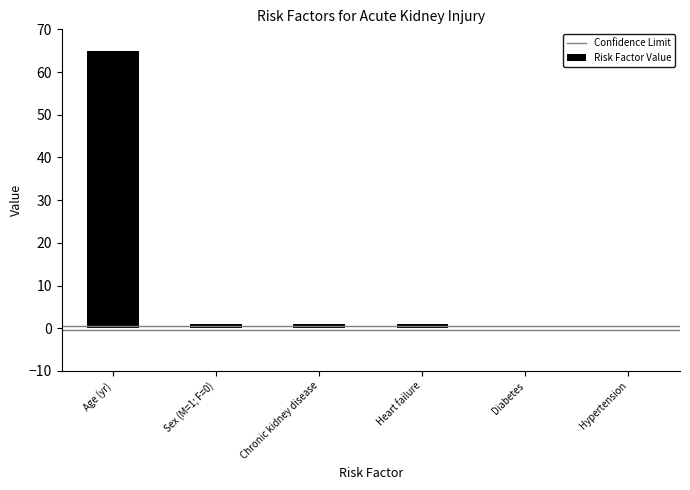

True or false: the data shows 21 at Age (yr).

False